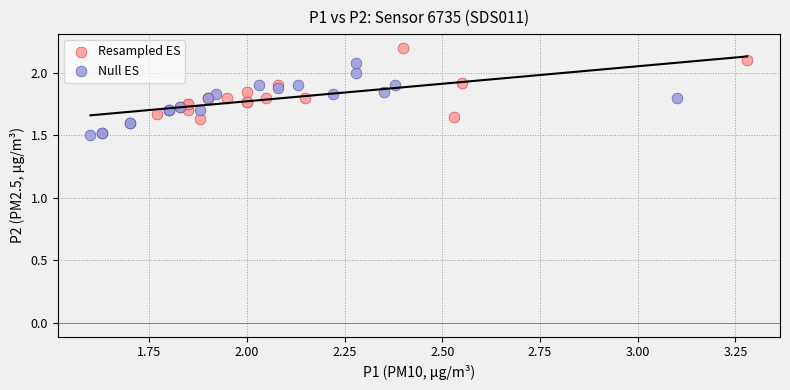

Which series contains the lowest Y value?

Null ES